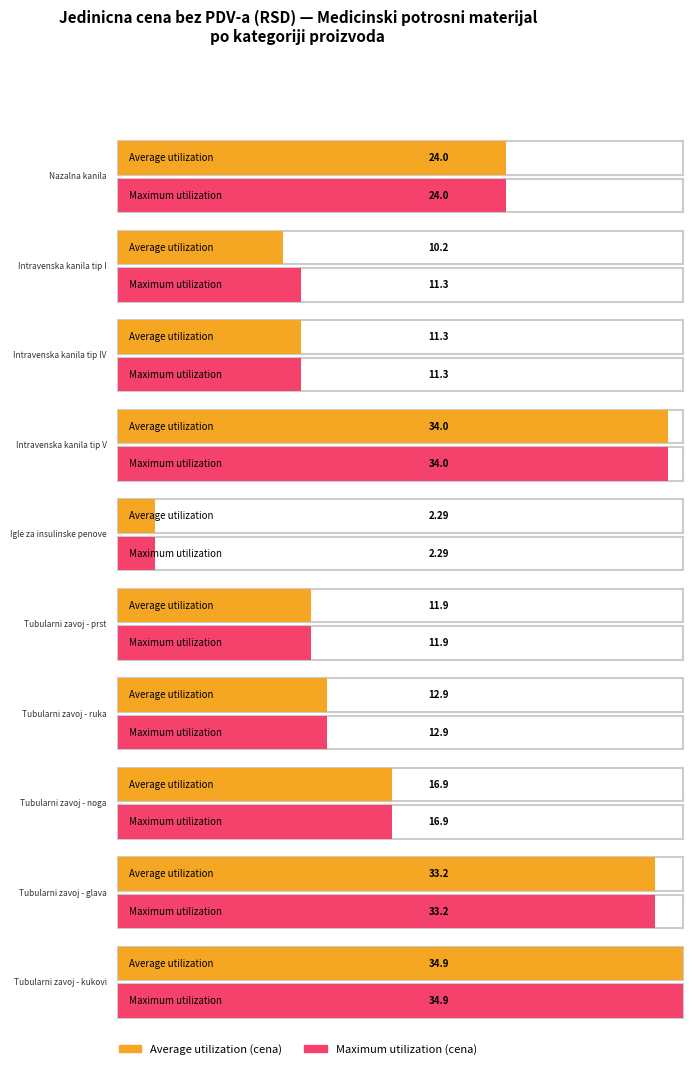

Reading left to right, what are all the values shown in this chart?

Average utilization: kom=24.0	kom=10.2	m=11.3	m=34.0	m=2.3	m=11.9	kom=12.9	kom=16.9	kom=33.2	m=34.9
Maximum utilization: kom=24.0	kom=11.3	m=11.3	m=34.0	m=2.3	m=11.9	kom=12.9	kom=16.9	kom=33.2	m=34.9